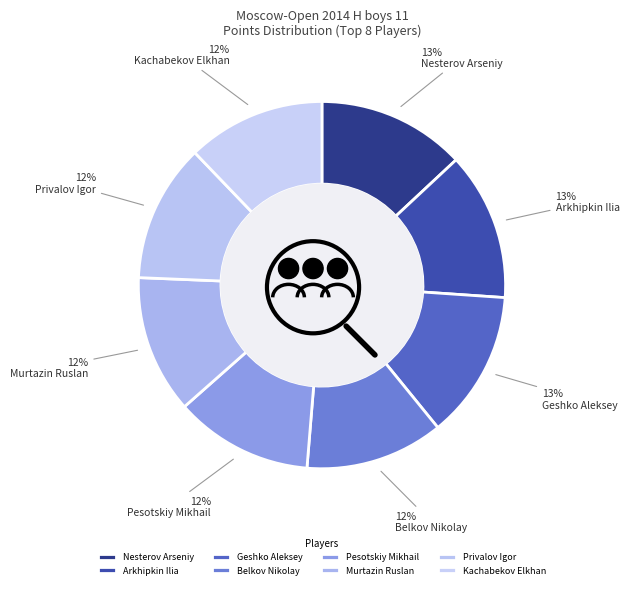

Which slice is the largest?

Nesterov Arseniy